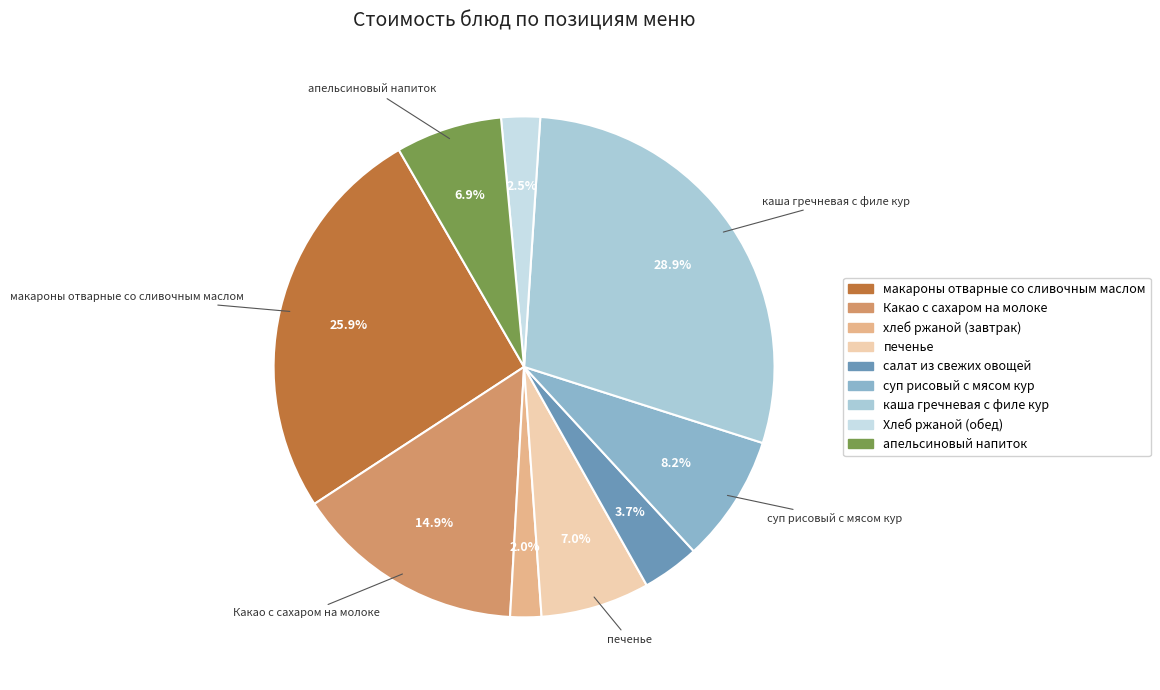

What is the change in value from макароны отварные со сливочным маслом to Хлеб ржаной (обед)?

-30.3